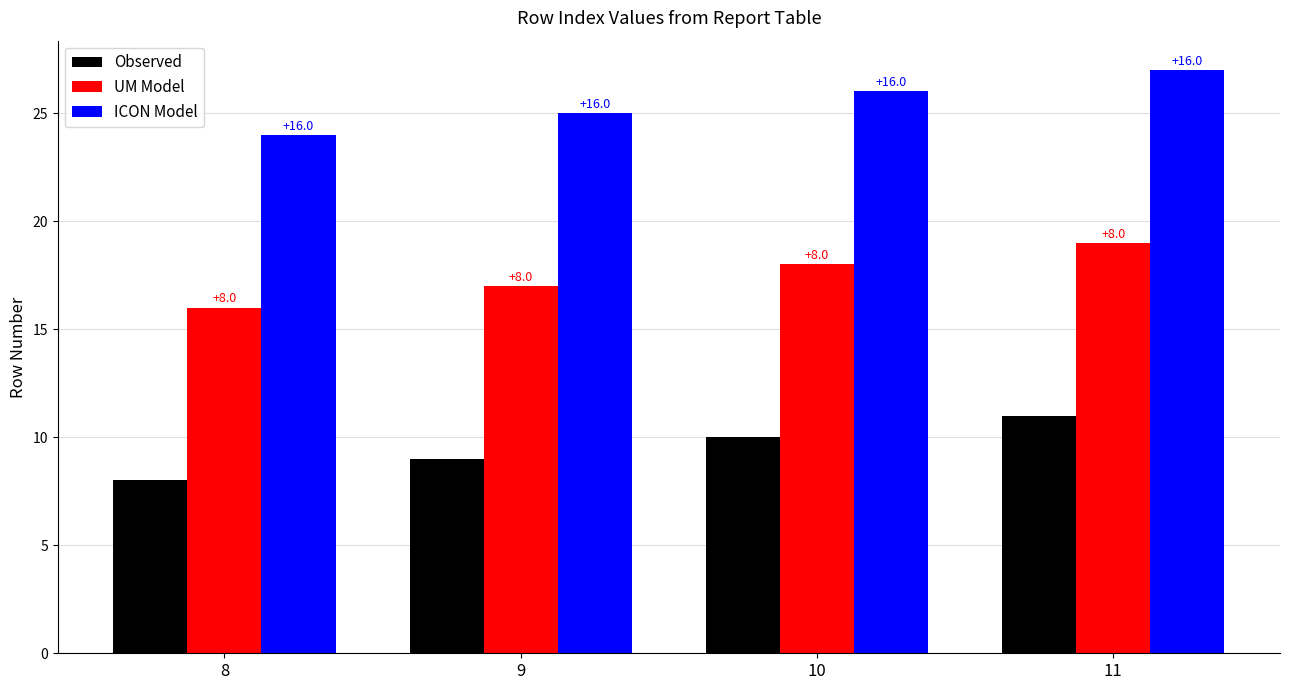

What is the sum of the Observed values at 10 and 8?

18